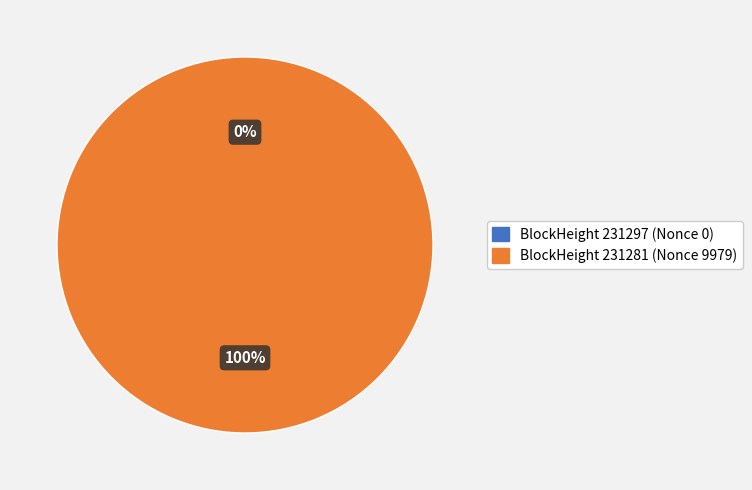

Is there a majority slice in this chart?

Yes